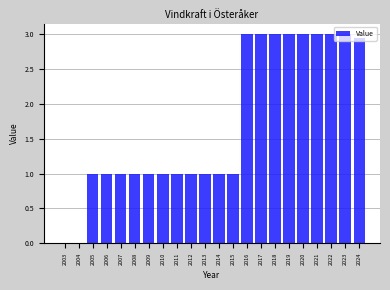

What is the maximum value shown in the chart?

3.0